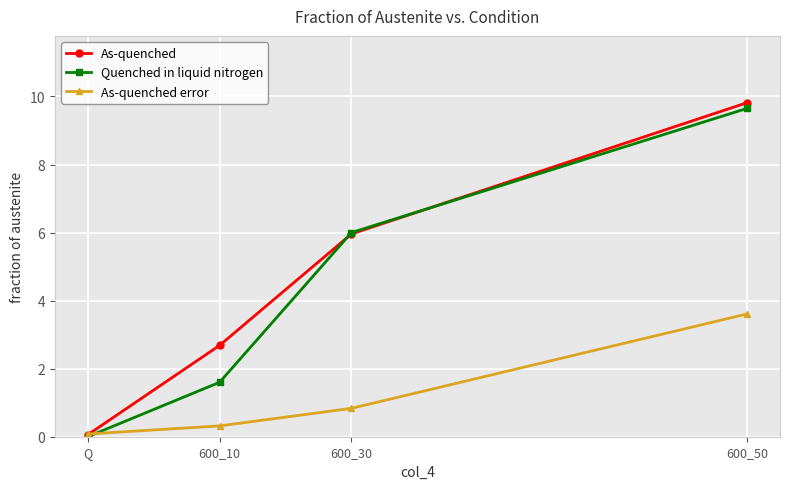

Reading left to right, what are all the values shown in this chart?

As-quenched: 0.1	2.7	6.0	9.8
Quenched in liquid nitrogen: 0.0	1.6	6.0	9.7
As-quenched error: 0.1	0.3	0.8	3.6